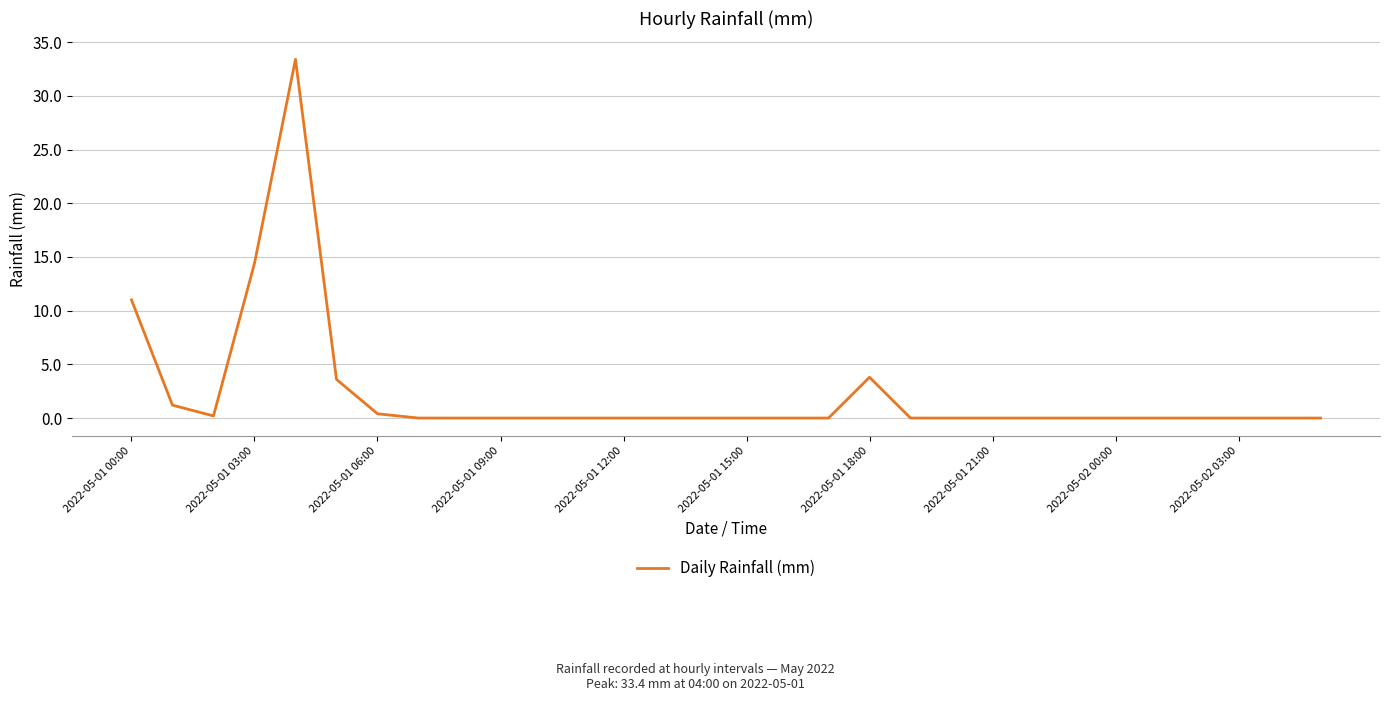

Reading left to right, list all the values displayed in this chart.

11.0	1.2	0.2	14.4	33.4	3.6	0.4	0.0	0.0	0.0	0.0	0.0	0.0	0.0	0.0	0.0	0.0	0.0	3.8	0.0	0.0	0.0	0.0	0.0	0.0	0.0	0.0	0.0	0.0	0.0